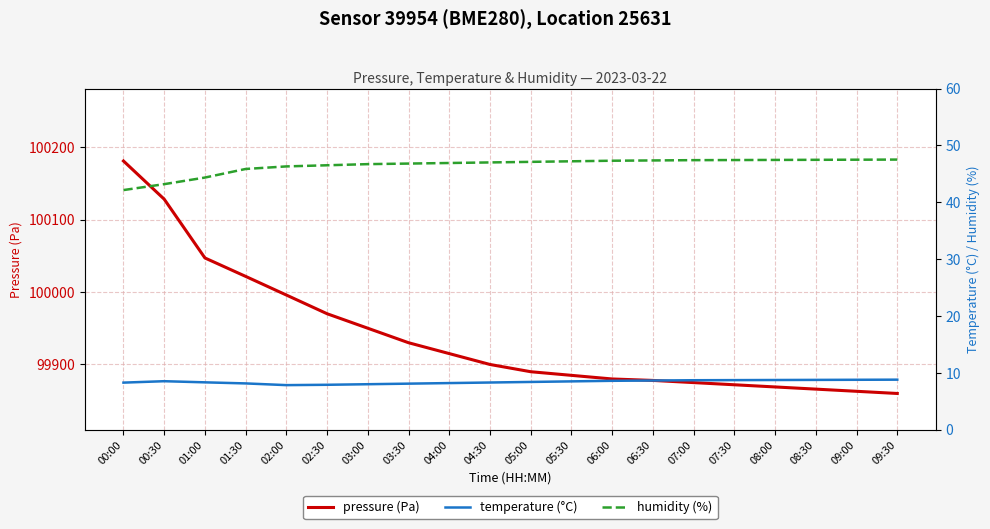

The pressure (Pa) series shows 99890.0 at 05:00. True or false?

True